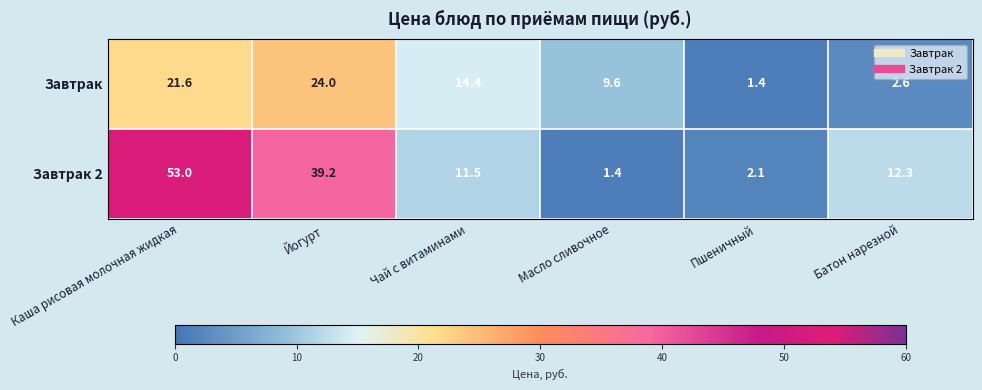

Reading left to right, transcribe all the data shown in this chart.

Завтрак: Каша рисовая молочная жидкая=21.6	Йогурт=24.0	Чай с витаминами=14.4	Масло сливочное=9.6	Пшеничный=1.4	Батон нарезной=2.6
Завтрак 2: Каша рисовая молочная жидкая=53.0	Йогурт=39.2	Чай с витаминами=11.5	Масло сливочное=1.4	Пшеничный=2.1	Батон нарезной=12.3